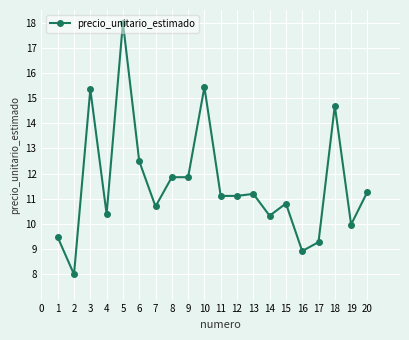

Approximately how many times larger is the value at 3 compared to 2?

1.9